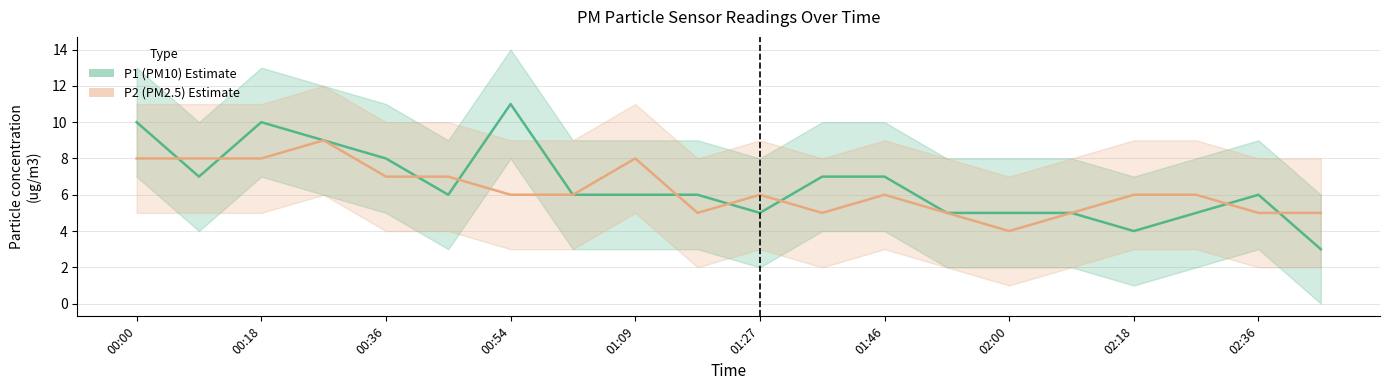

List the series in order of their overall mean, lowest first.

P2 (PM2.5), P1 (PM10)